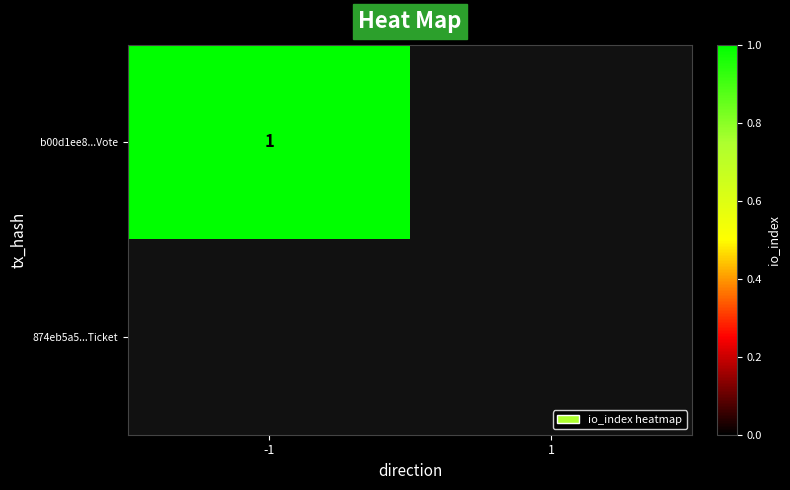

Which series changed the most between direction and io_index?

b00d1ee88fd9b63510b026e5eddae77abadf1d6